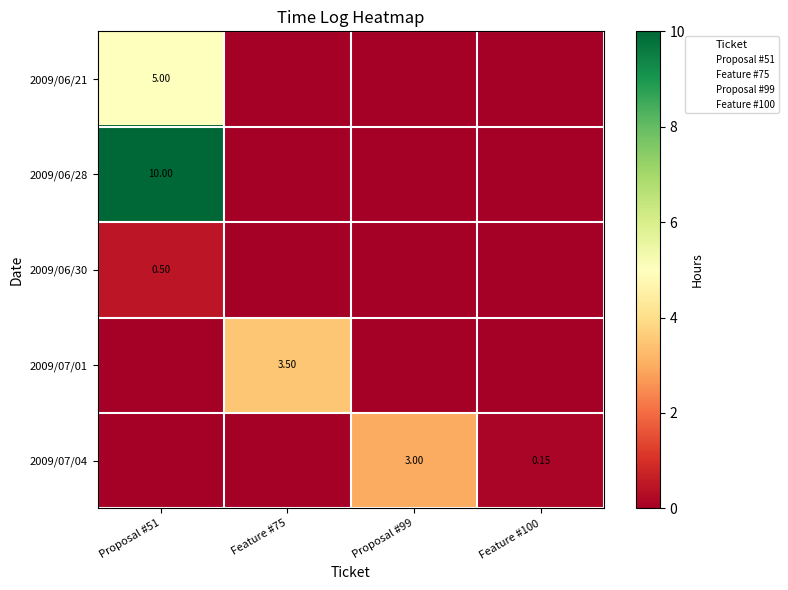

How many values in the 2009/06/21 series exceed 0?

1